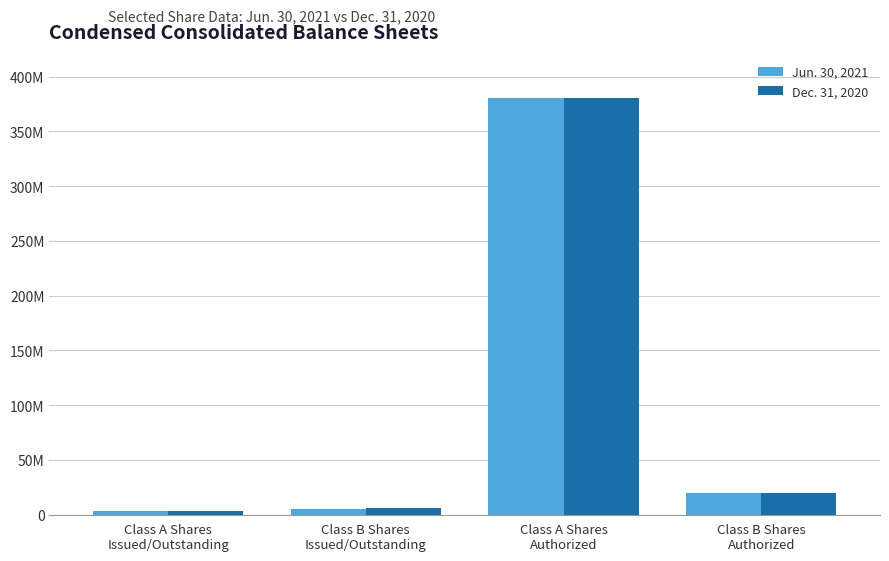

What value does the Jun. 30, 2021 series have at Class A Shares
Issued/Outstanding, to the nearest 100?

3081200